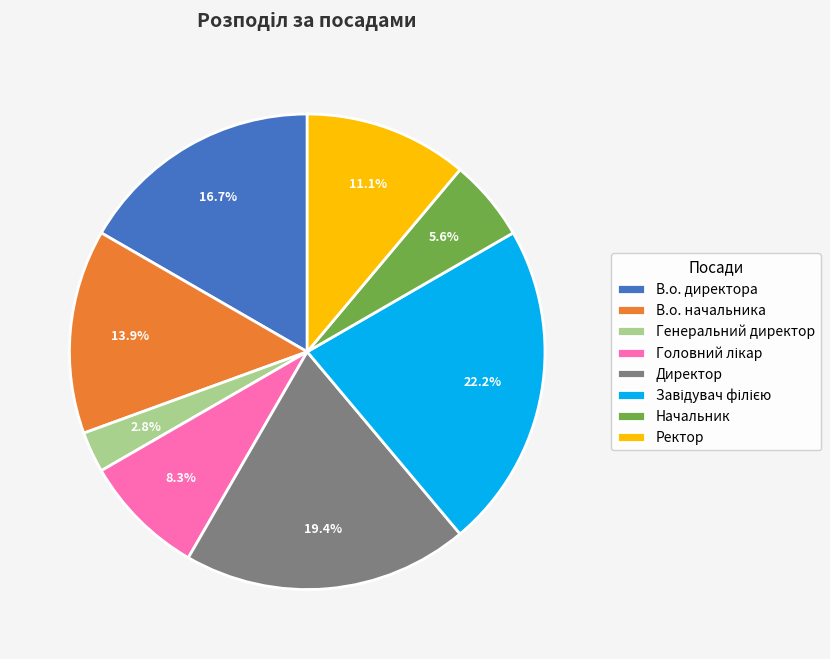

Between Директор and В.о. начальника, which is larger?

Директор